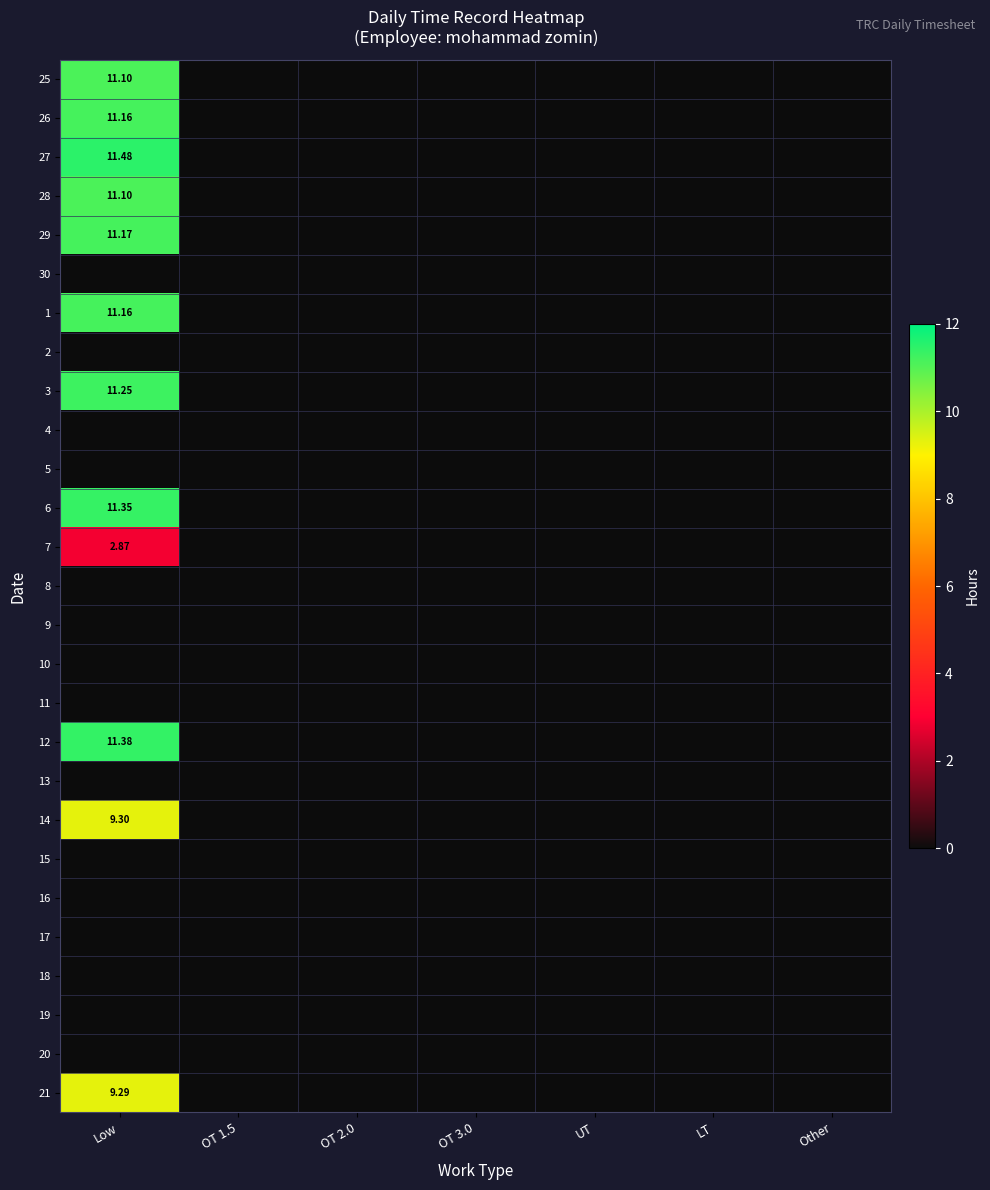

How many categories are shown in the chart?

7